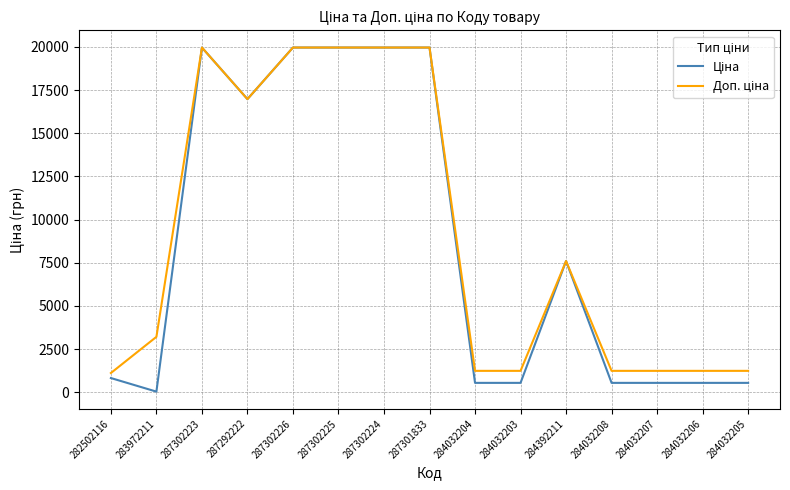

What is the maximum value shown in the chart?

19964.2